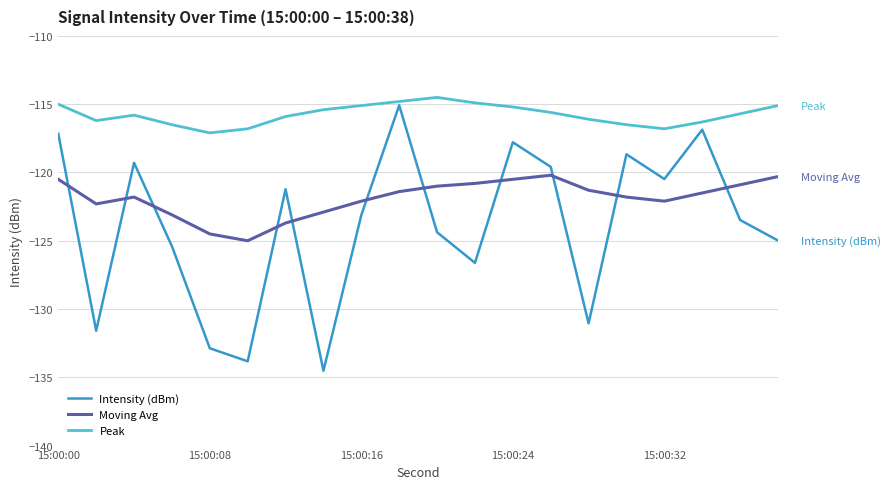

List the series in order of their overall mean, lowest first.

Intensity (dBm), Moving Avg, Peak